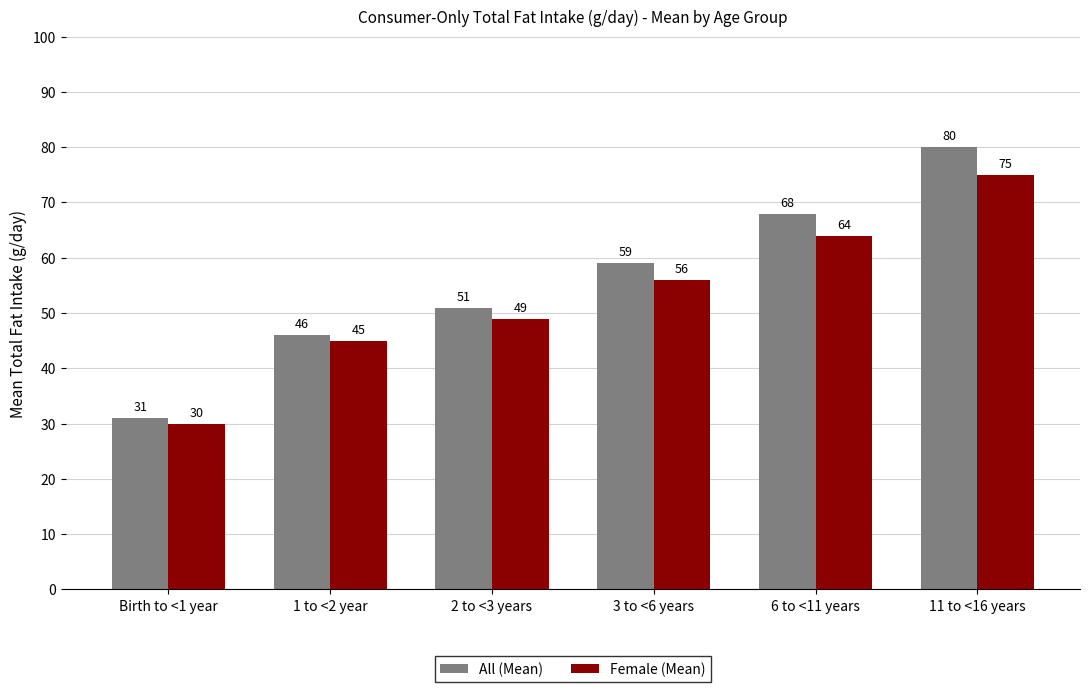

Which series has the largest total across all categories?

All (Mean)